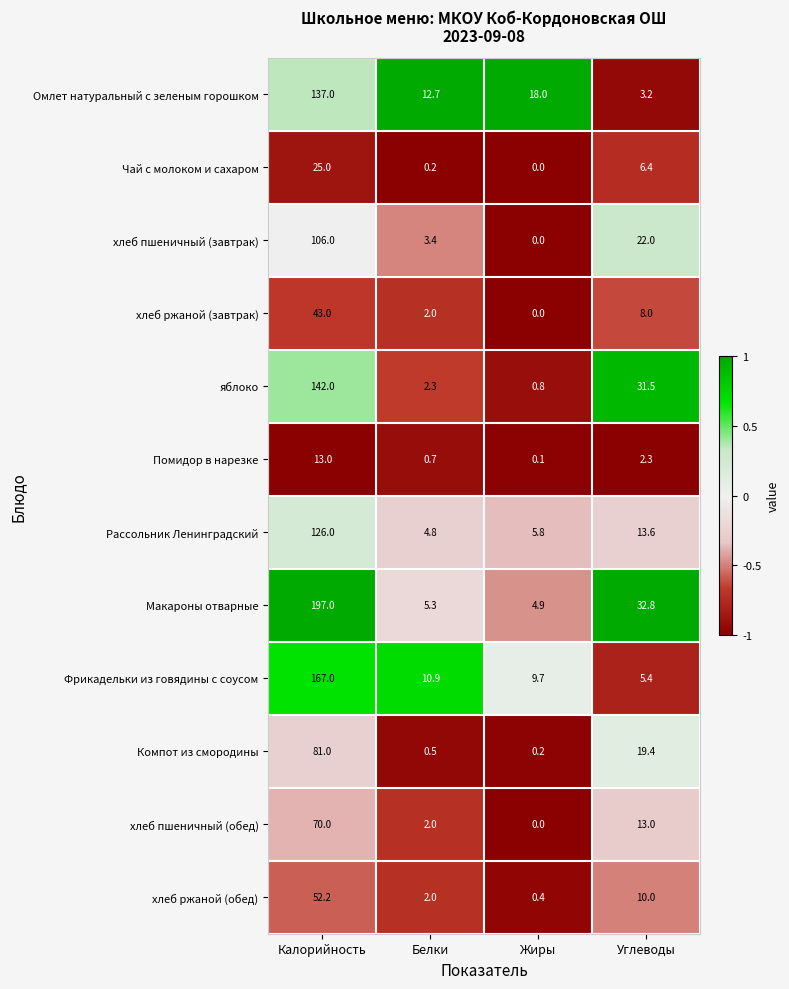

What value does the хлеб ржаной (обед) series have at Калорийность?

52.2